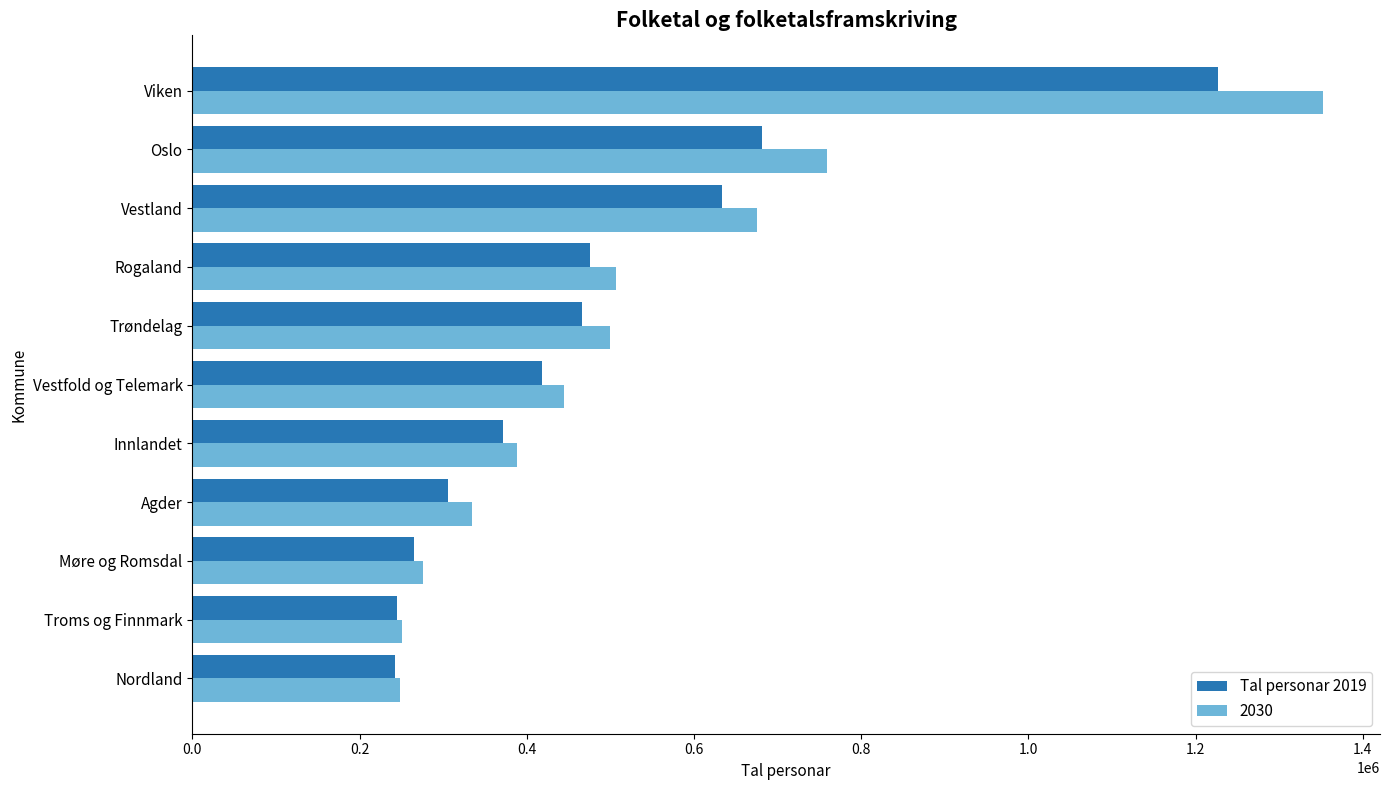

What is the average value of the Tal personar 2019 series?

484383